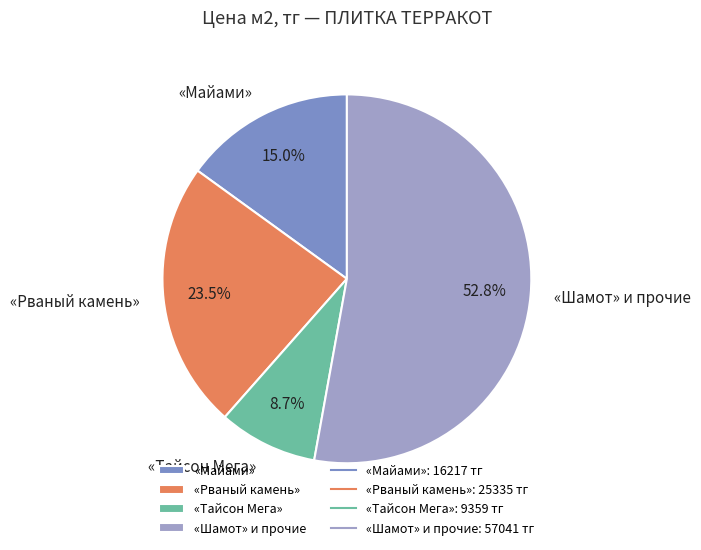

What is the largest slice in the pie chart?

«Шамот» и прочие